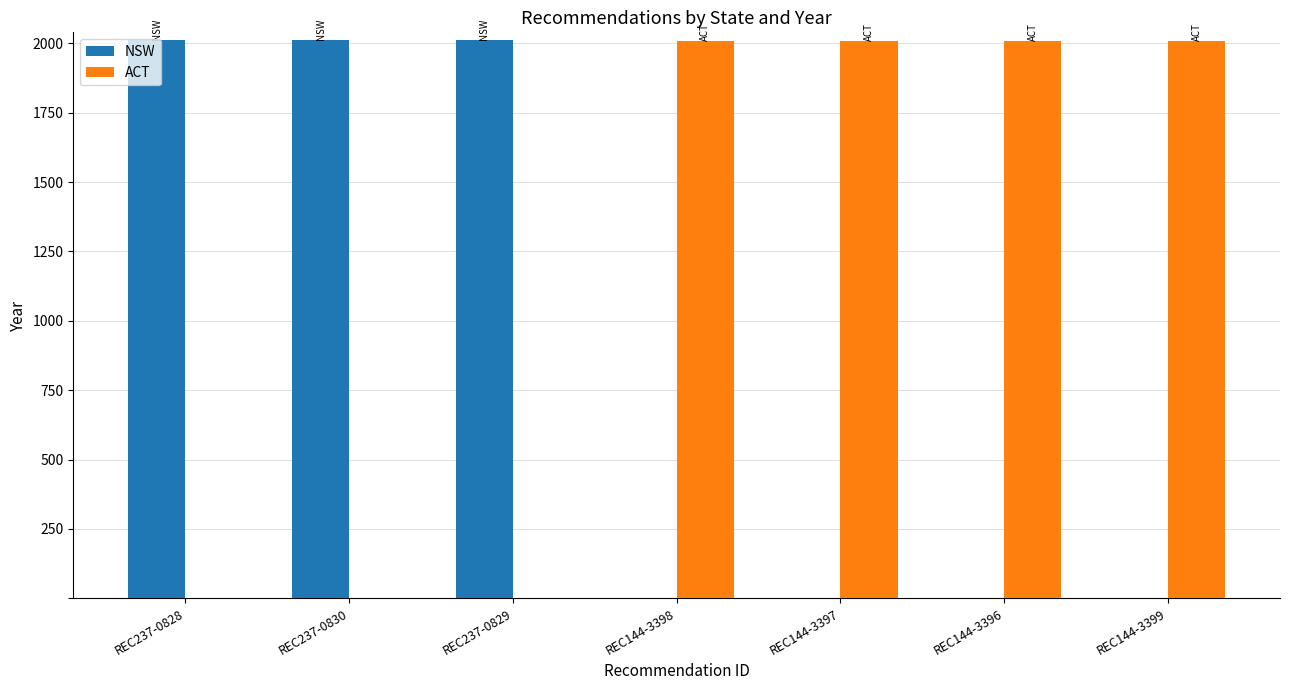

What is the sum of all NSW values?

6039